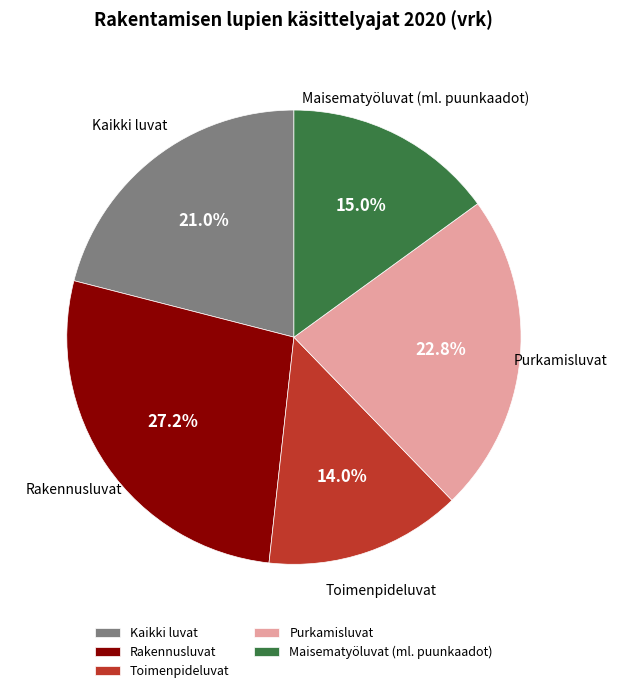

Rank the categories by value from lowest to highest.

Toimenpideluvat, Maisematyöluvat (ml. puunkaadot), Kaikki luvat, Purkamisluvat, Rakennusluvat